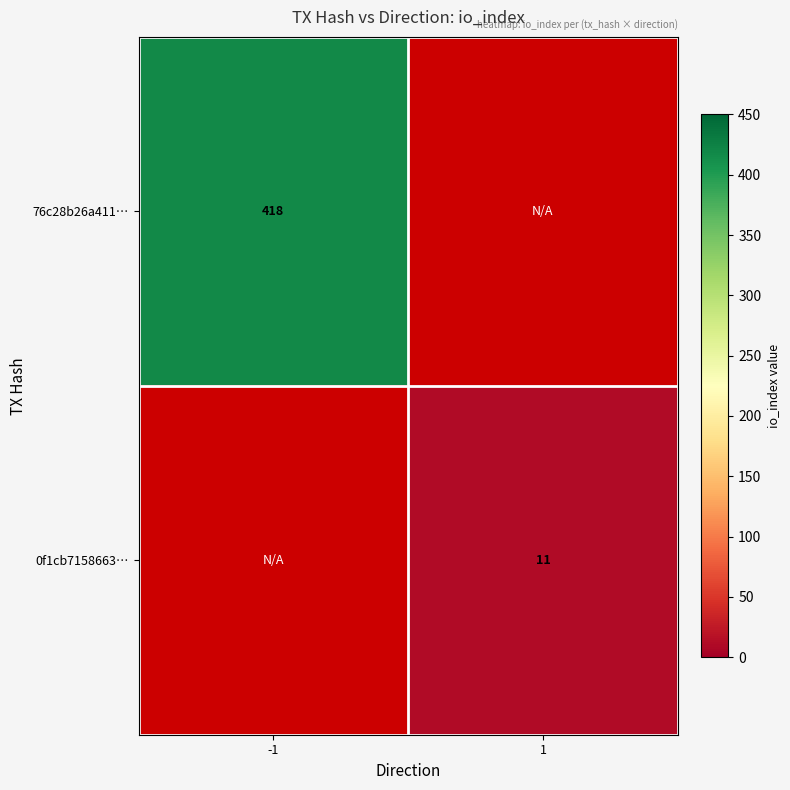

At which category does the chart reach its peak across all series?

-1